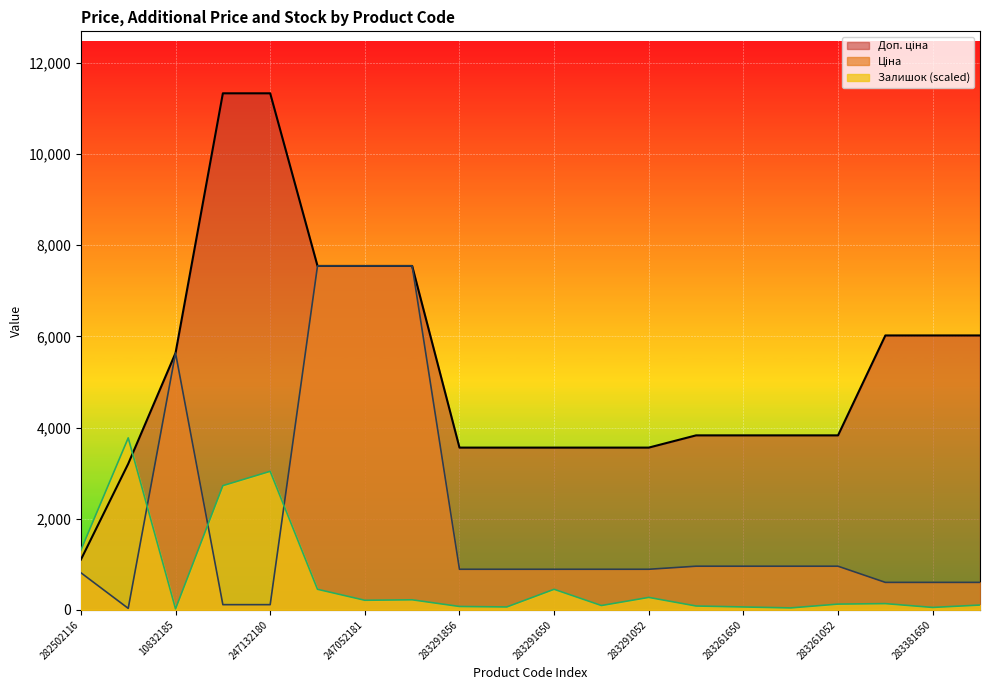

Which series has the largest total across all categories?

Доп. ціна